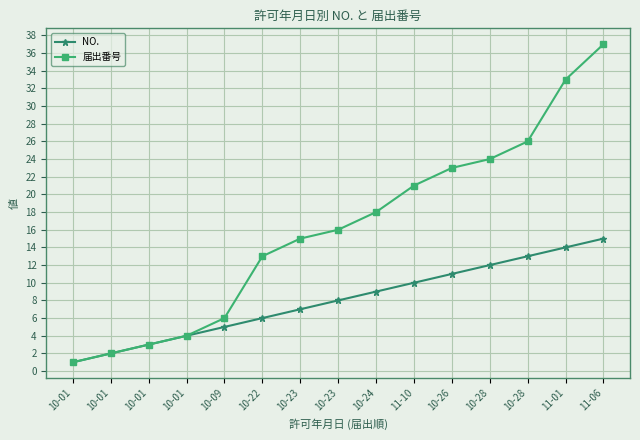

What is the value of the 届出番号 point at the 15th from the left?

37